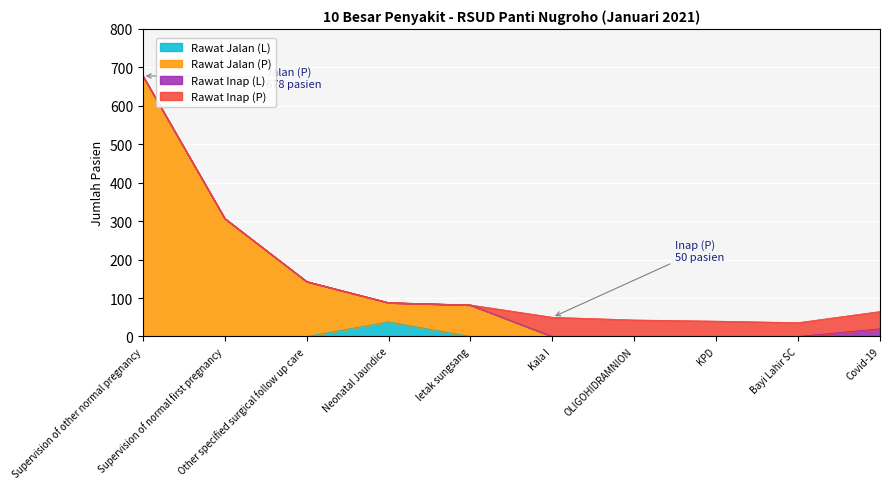

Is it true that Rawat Jalan (L) equals 0 at KPD?

True